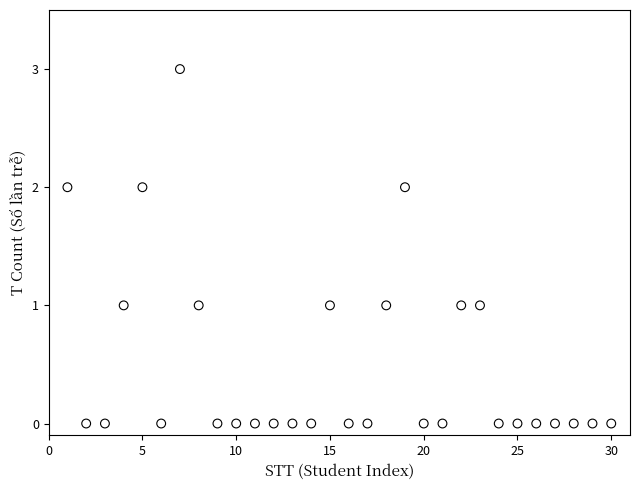

What is the range of Y values (max minus min)?

3